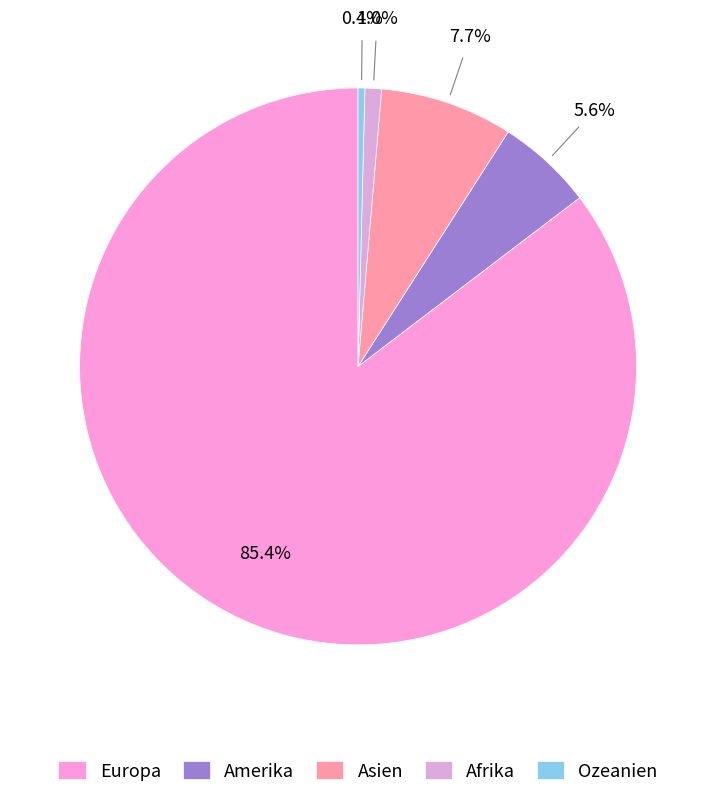

To the nearest percent, what is the combined percentage of Ozeanien and Afrika?

1%